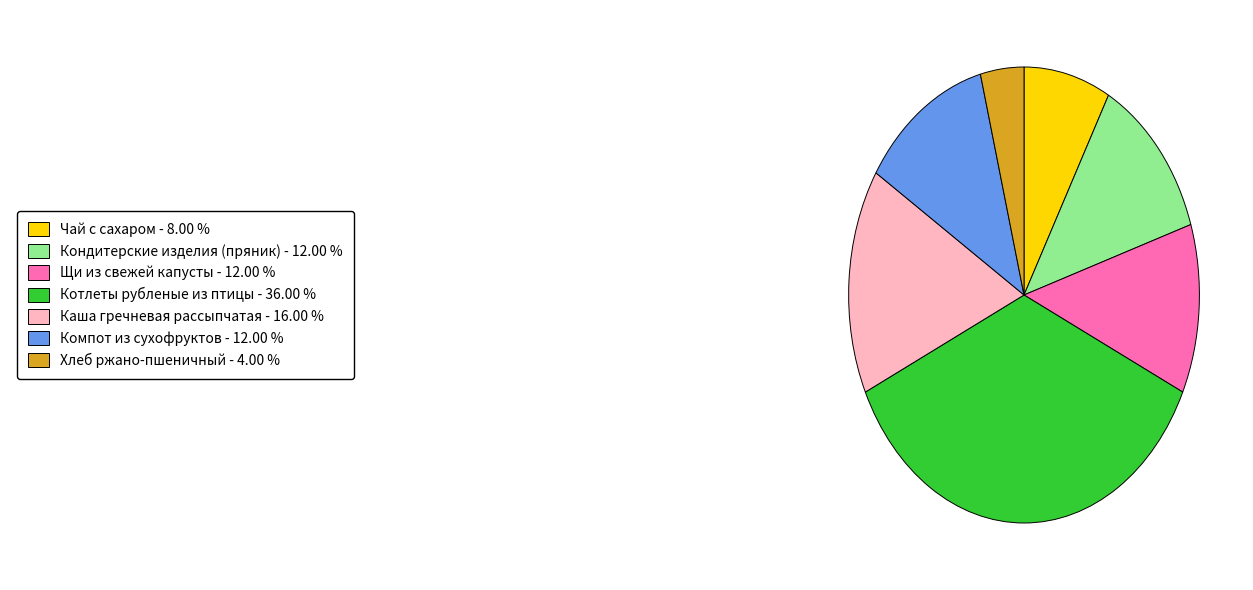

Is there any slice that represents more than half of the pie?

No